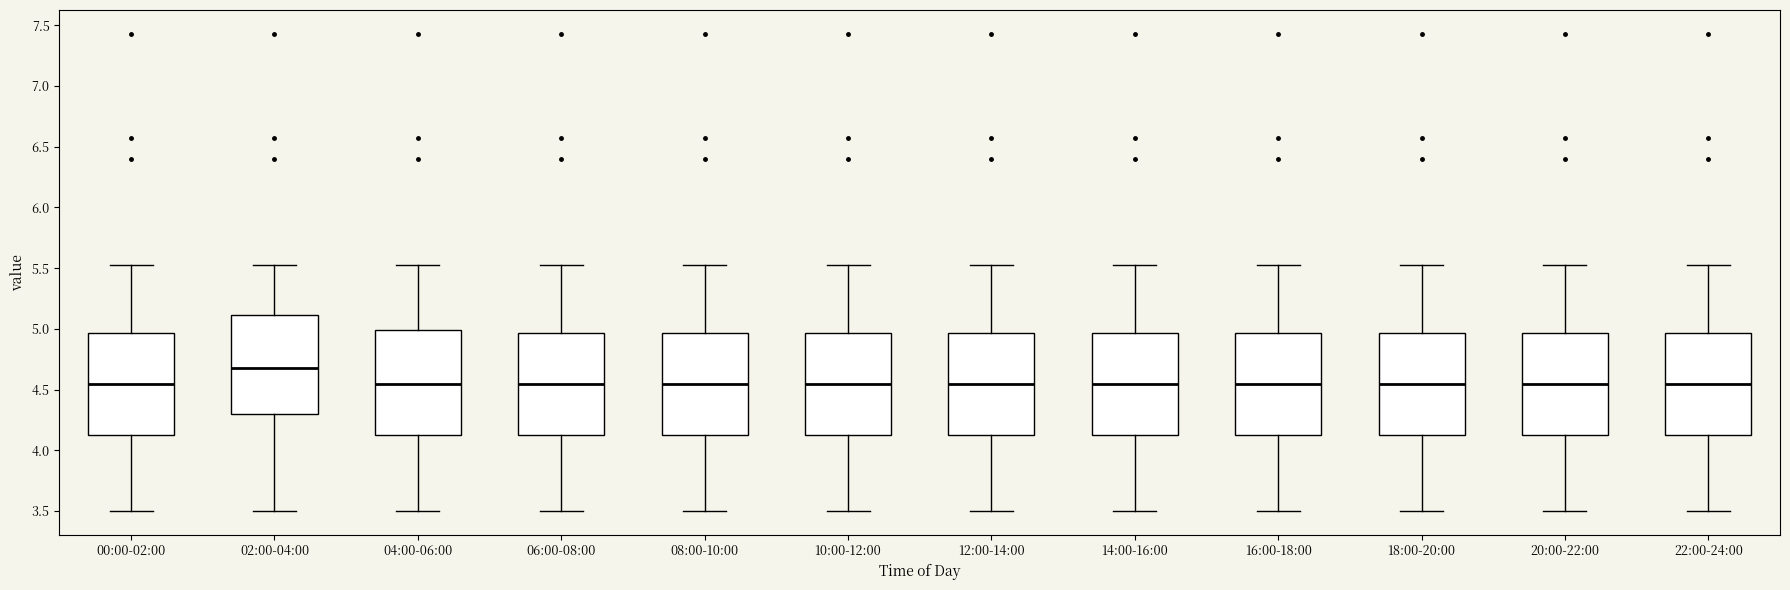

Where is the lower edge of the box for 06:00-08:00 on the y-axis? The values are not printed on the chart, so give them approximately, as read against the axis.

4.10